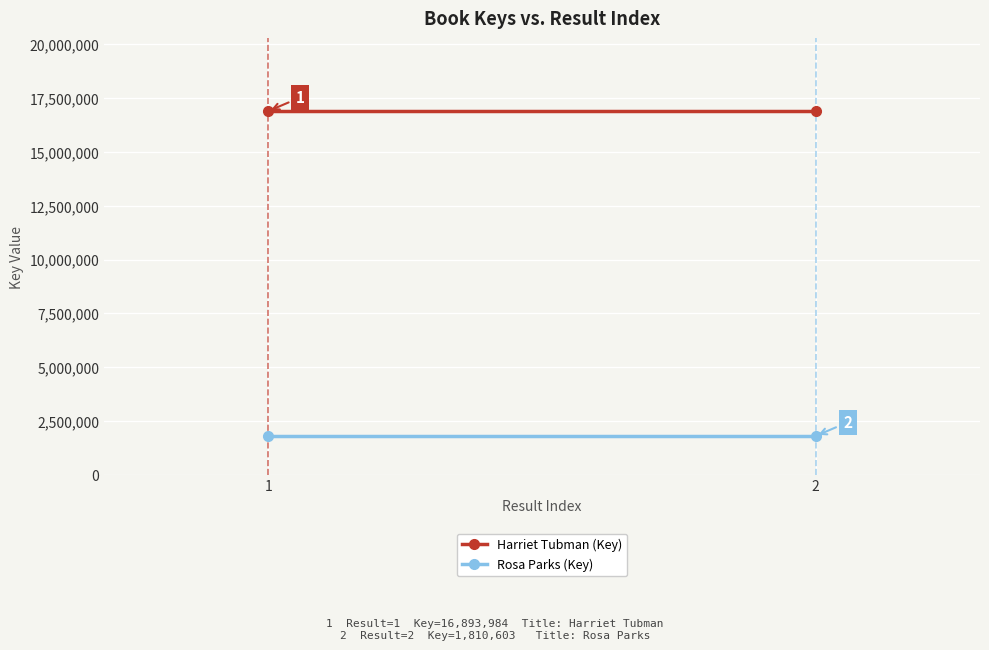

Which series has the widest spread of values?

Harriet Tubman (Key)